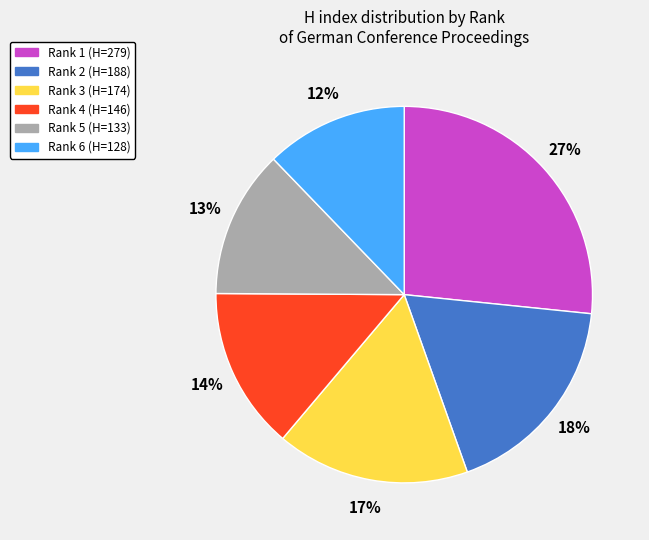

What is the largest slice in the pie chart?

Rank 1